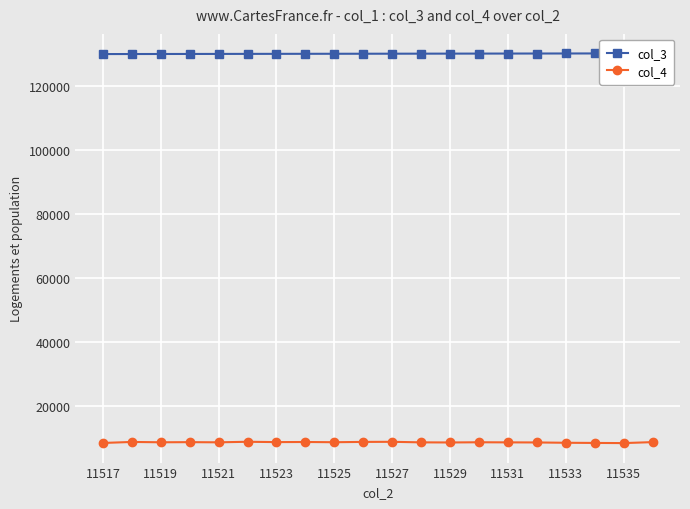

Is it true that col_4 equals 8529 at 11521?

True